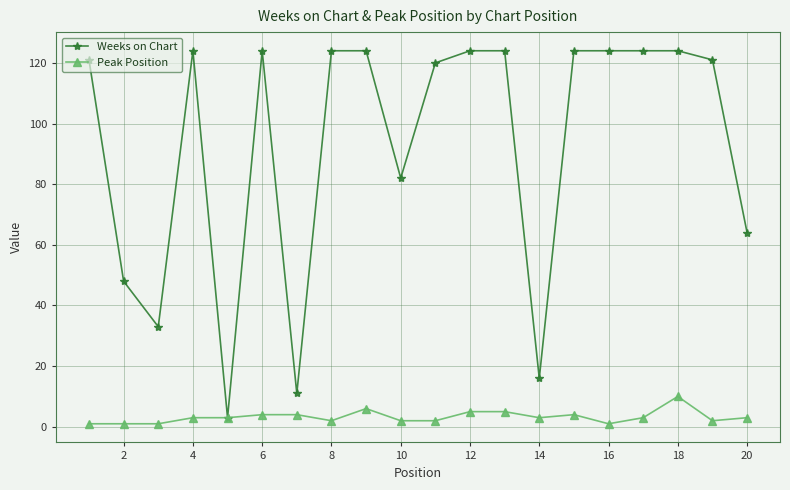

What are all the series names shown in the legend?

Weeks on Chart, Peak Position